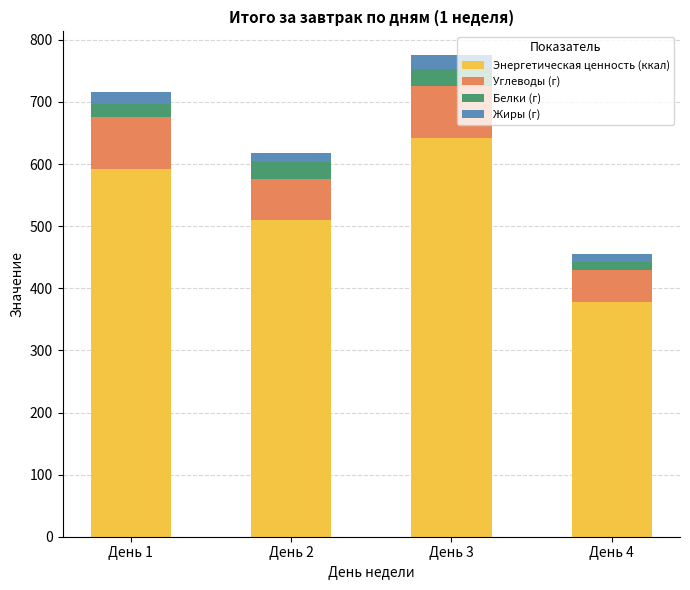

What is the minimum value for Энергетическая ценность (ккал)?

377.5